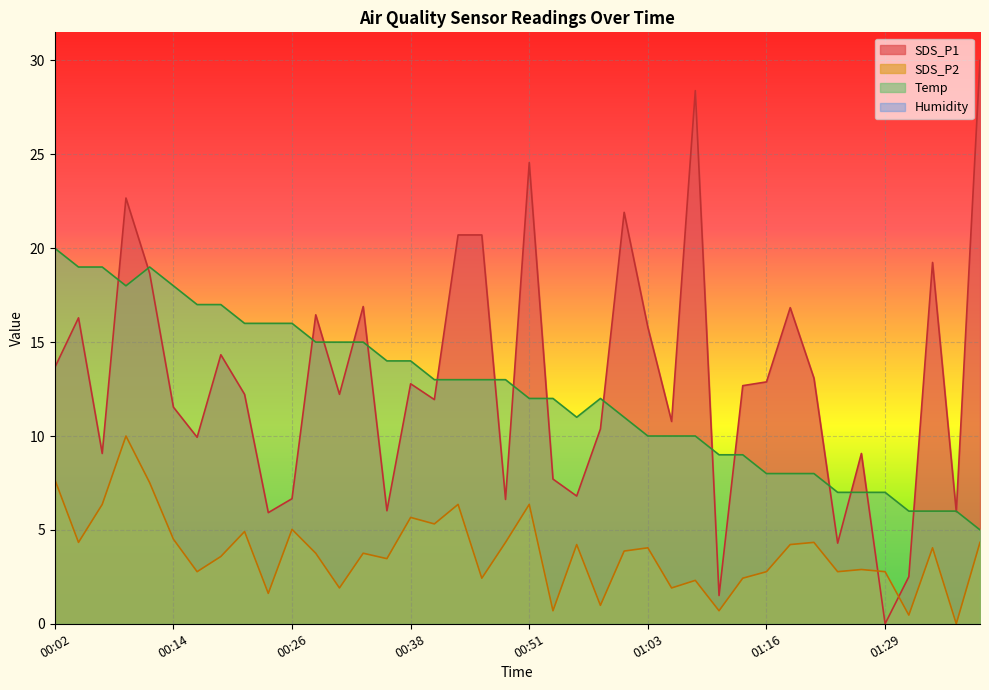

List the labels in order of SDS_P1 value, largest first.

01:40, 01:08, 00:51, 00:09, 01:00, 00:43, 00:46, 01:34, 00:12, 00:34, 01:19, 00:29, 00:04, 01:03, 00:19, 00:02, 01:22, 01:16, 00:38, 01:13, 00:21, 00:31, 00:41, 00:14, 01:05, 00:58, 00:16, 00:07, 01:27, 00:53, 00:55, 00:26, 00:48, 00:36, 01:37, 00:24, 01:24, 01:32, 01:11, 01:29